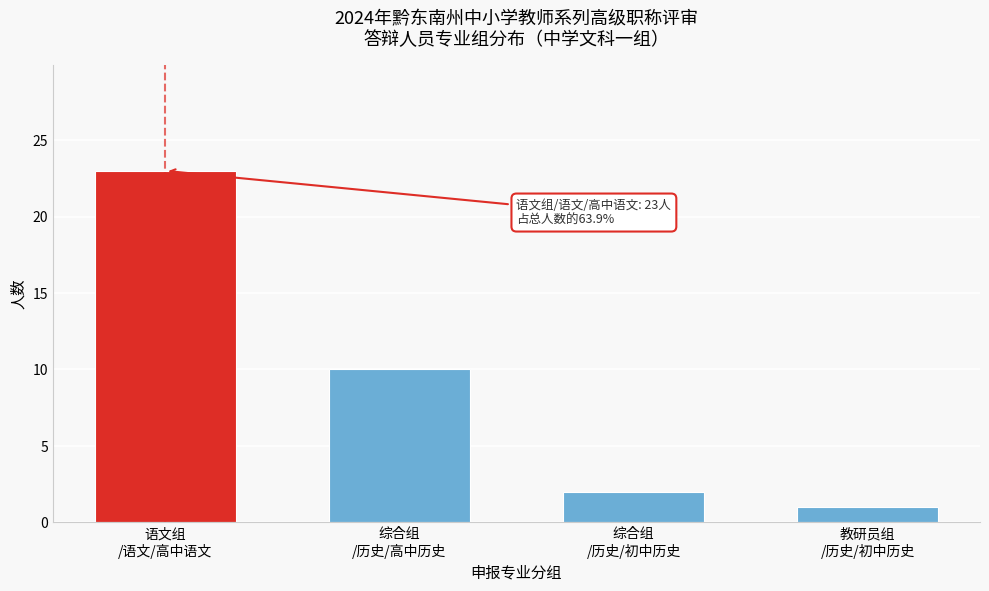

Reading left to right, extract all data points from this chart.

23	10	2	1